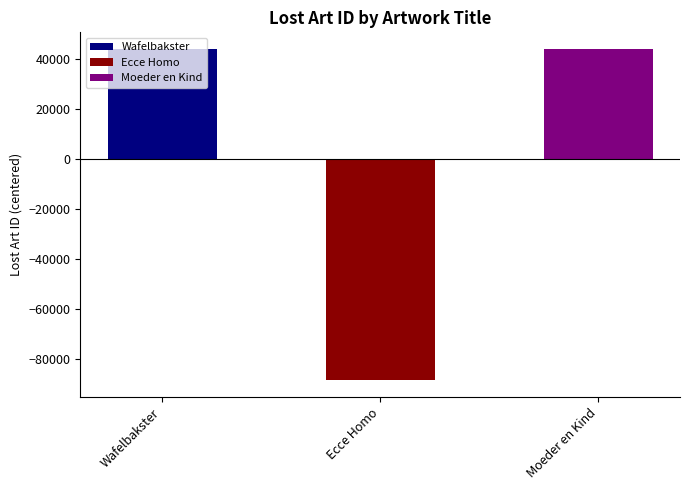

Where is the data nearest to the value 517587?

Moeder en Kind / Mutter und Kind